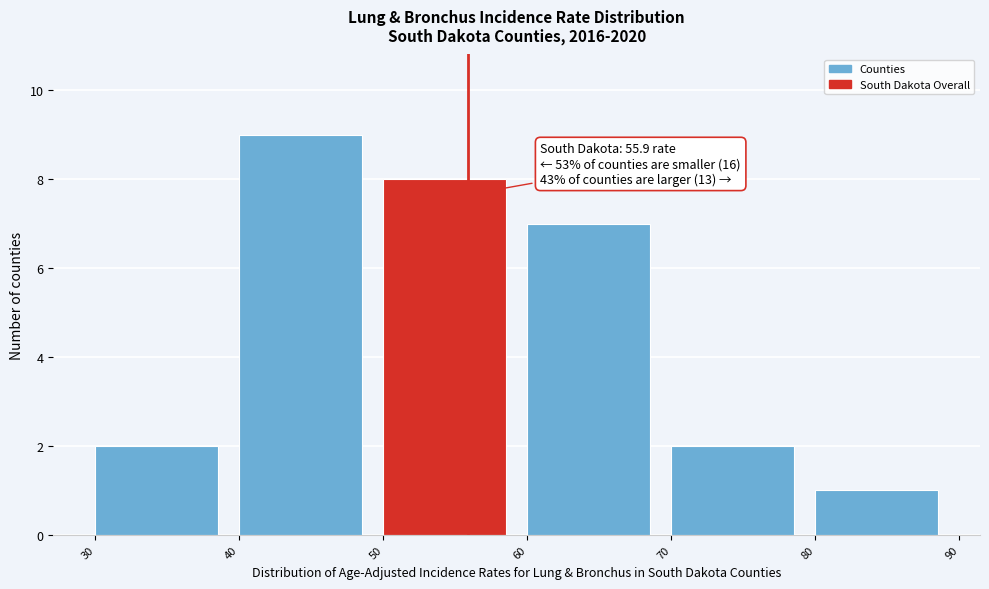

Over which range of the x-axis is the bar tallest?

40 to 50